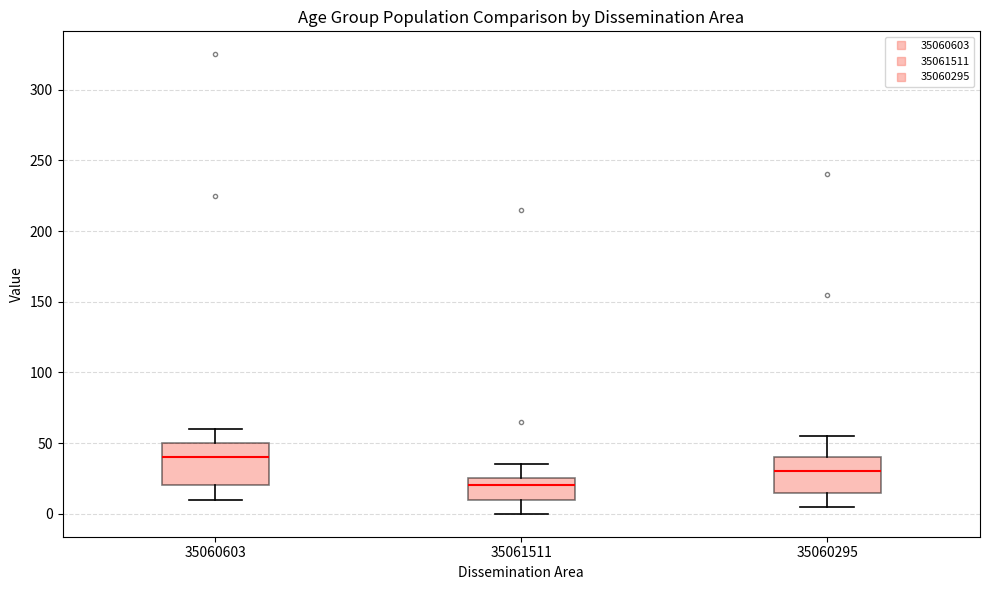

Where is the lower edge of the box at x = 35061511 on the y-axis? The values are not printed on the chart, so give them approximately, as read against the axis.

10